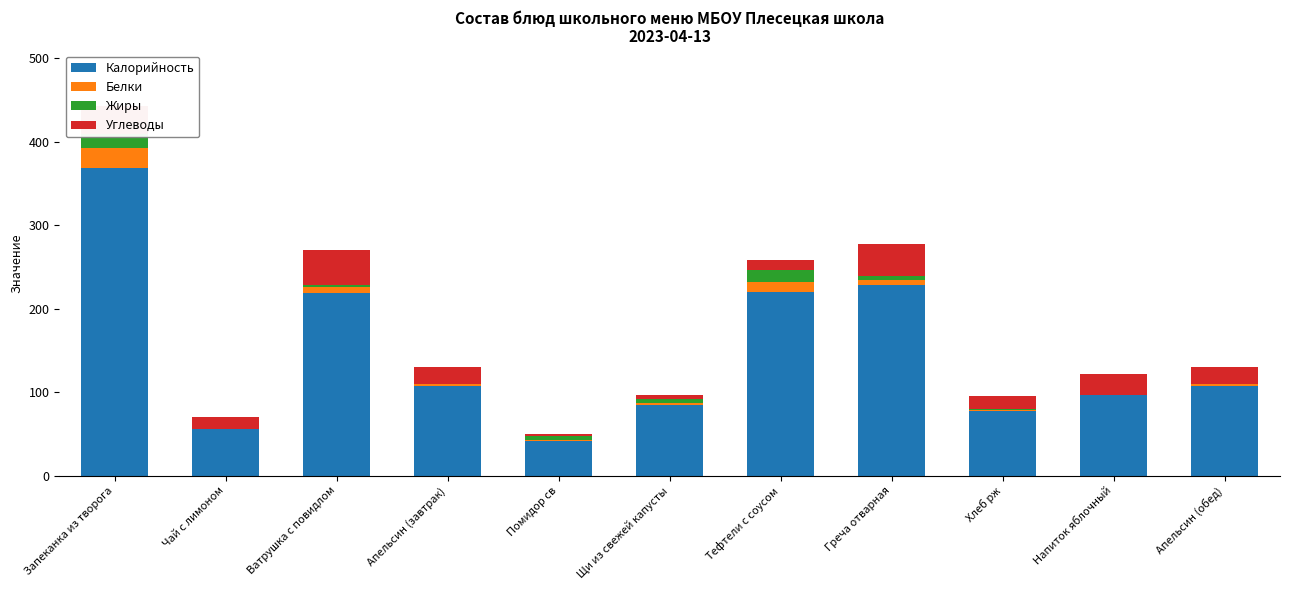

What is the average value of the Жиры series?

4.5